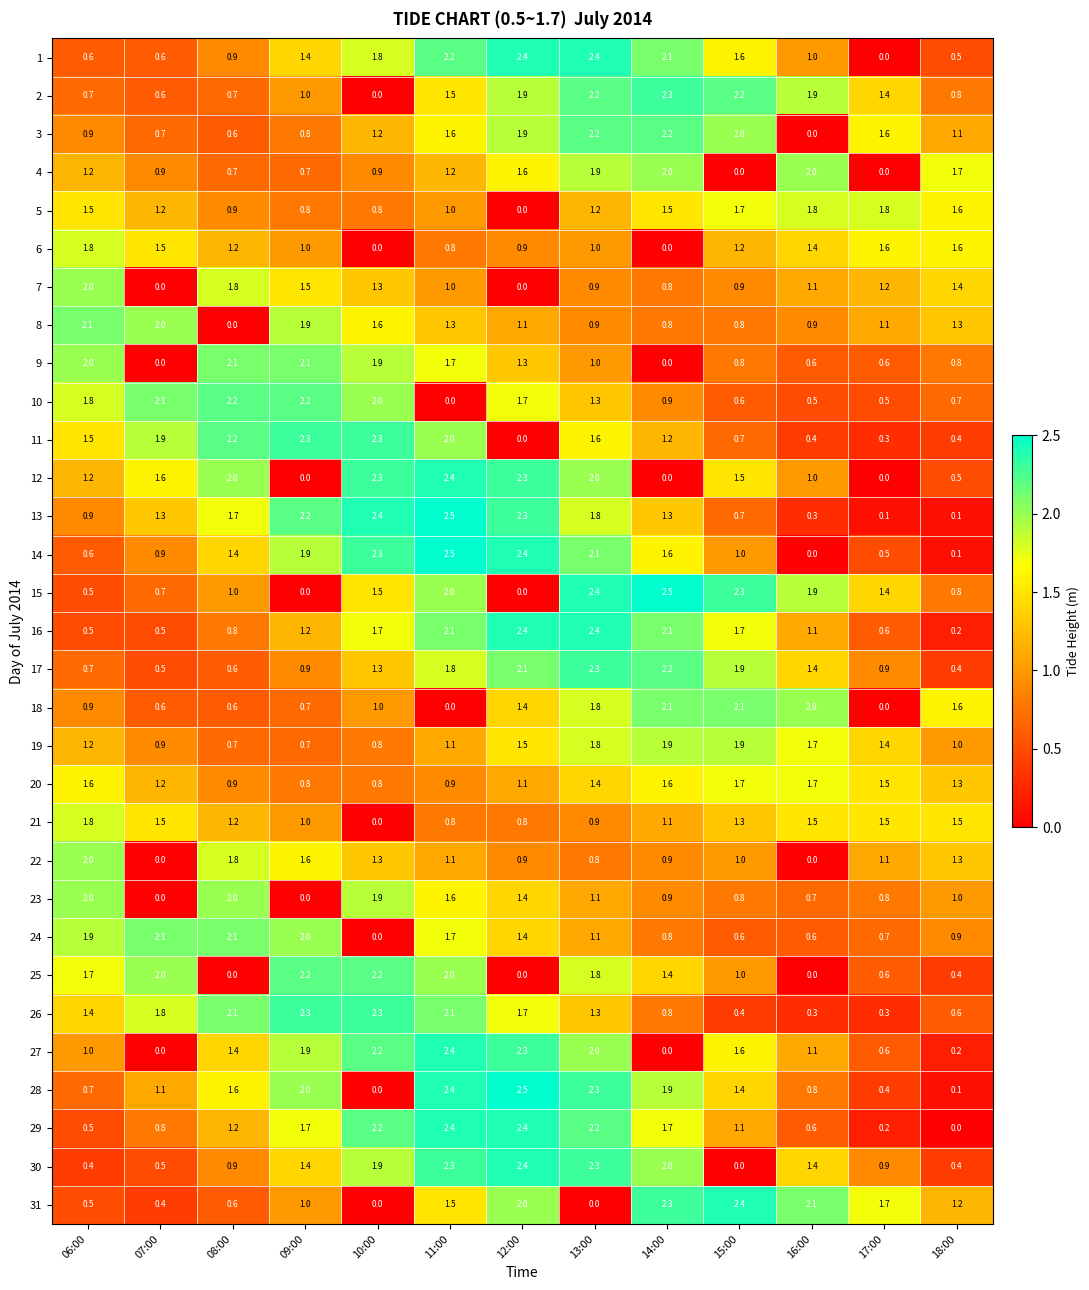

Is it true that 6 equals 1.6 at 18:00?

True